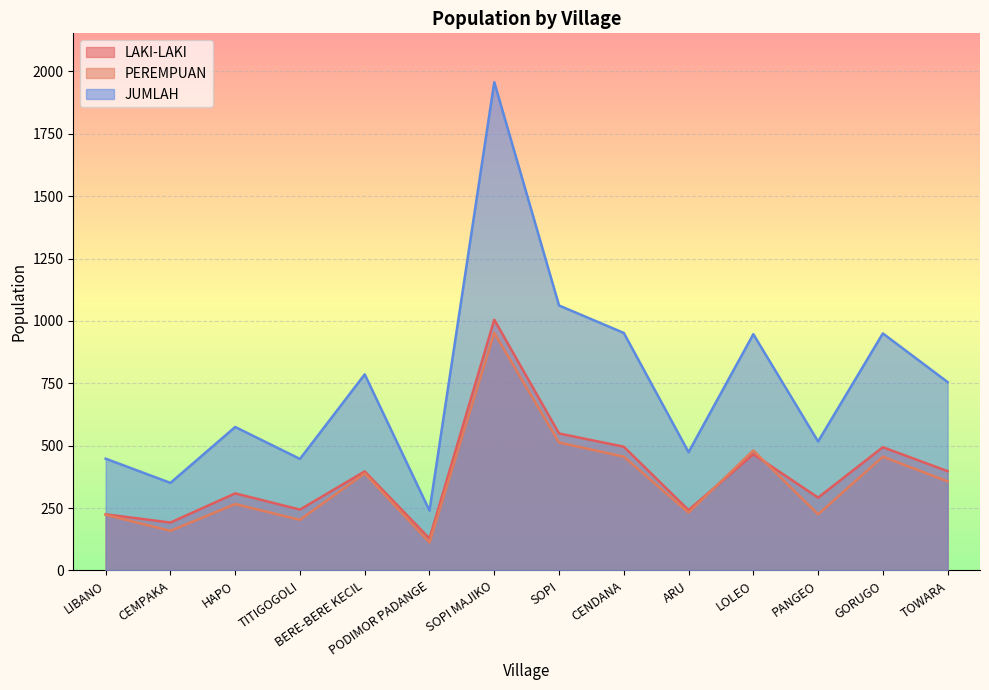

Which series has the widest spread of values?

JUMLAH